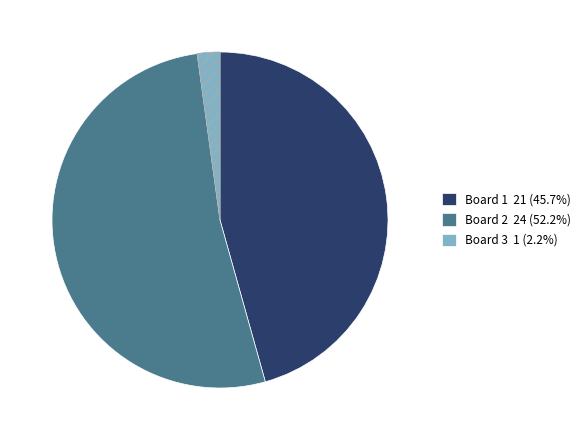

How many slices are in this pie chart?

3